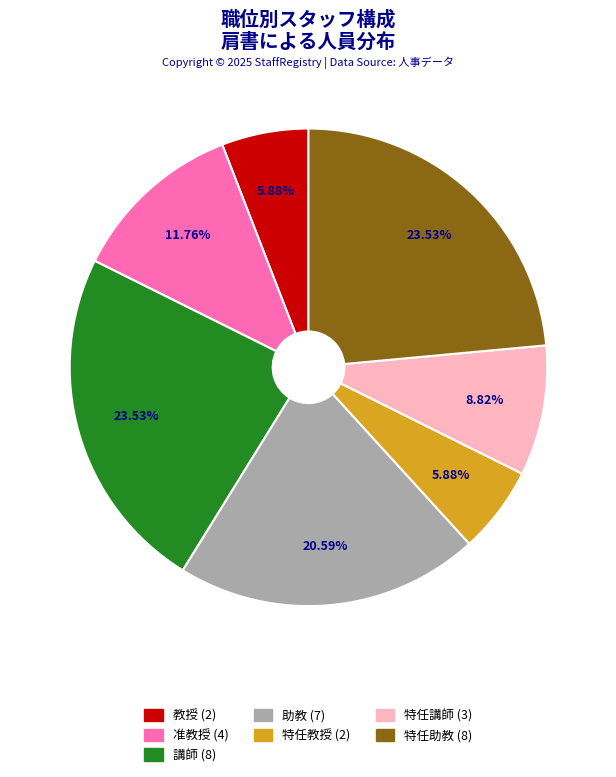

What percentage is the 准教授 slice, to the nearest percent?

12%